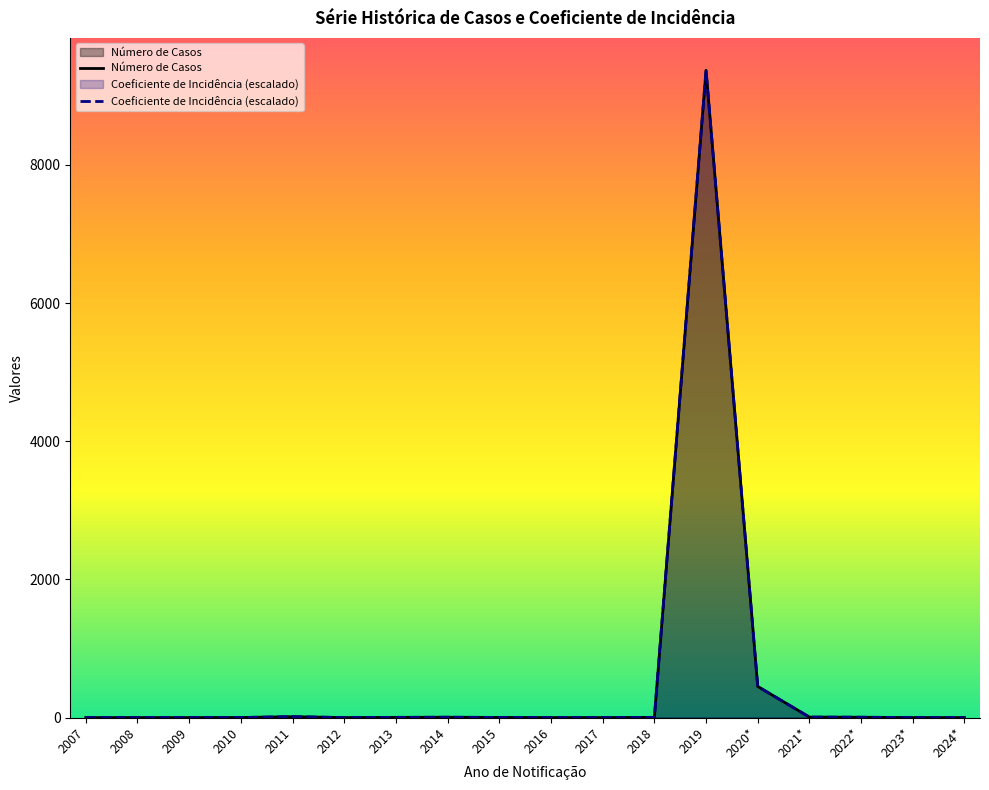

True or false: Coeficiente de Incidência and Número de Casos cross at least once.

False